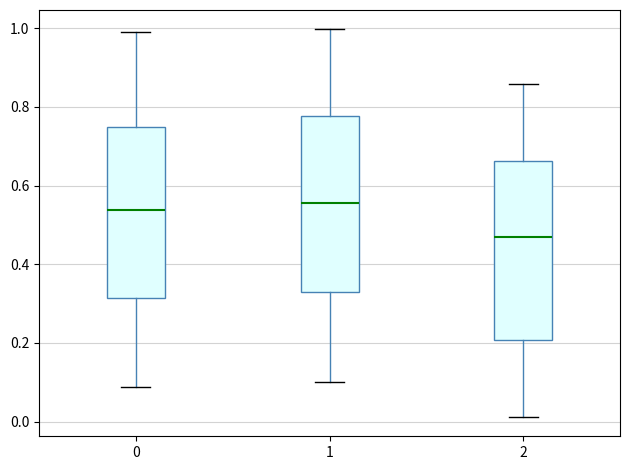

Where does the median line of the box at x = 1 sit on the y-axis? The values are not printed on the chart, so give them approximately, as read against the axis.

0.56